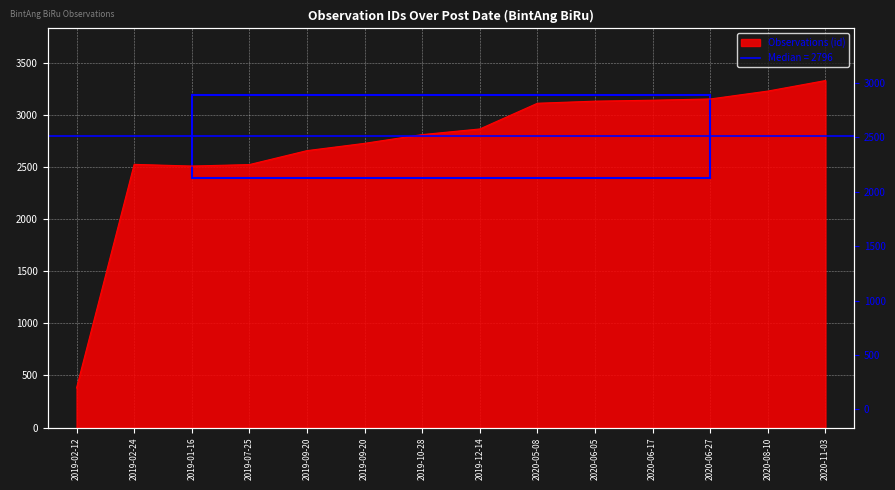

The value at 2019-01-16 is 4281. True or false?

False